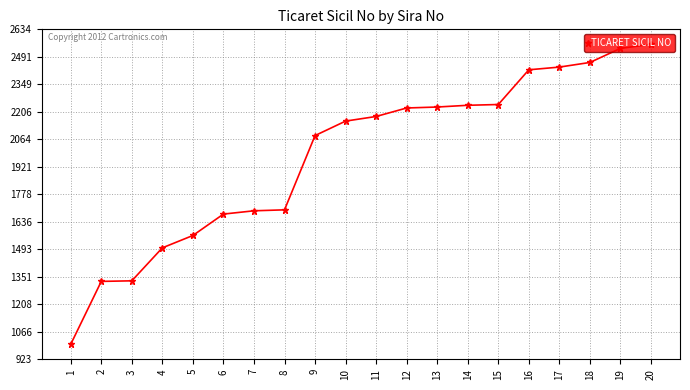

What is the difference between the values at 20 and 8?

858